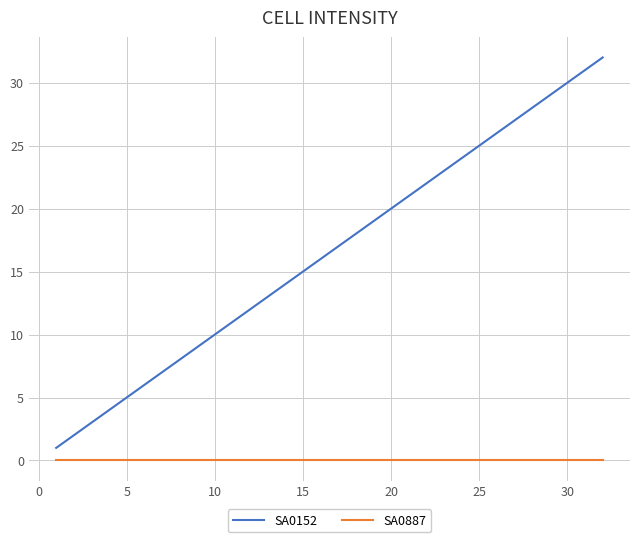

What is the maximum value shown in the chart?

32